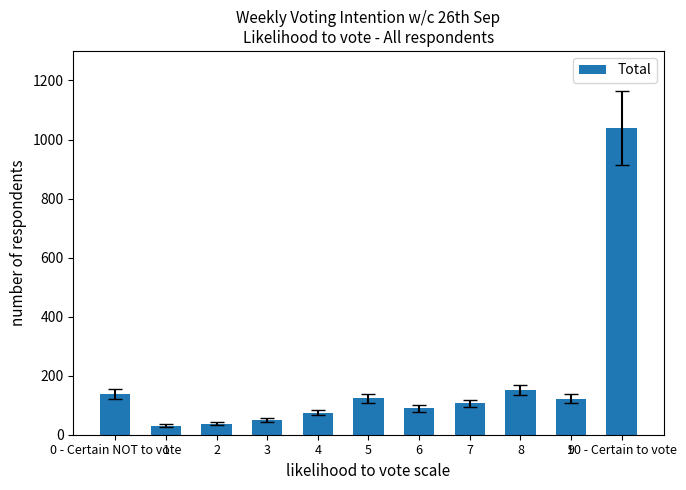

Are the bars grouped side by side (vs. stacked)?

No